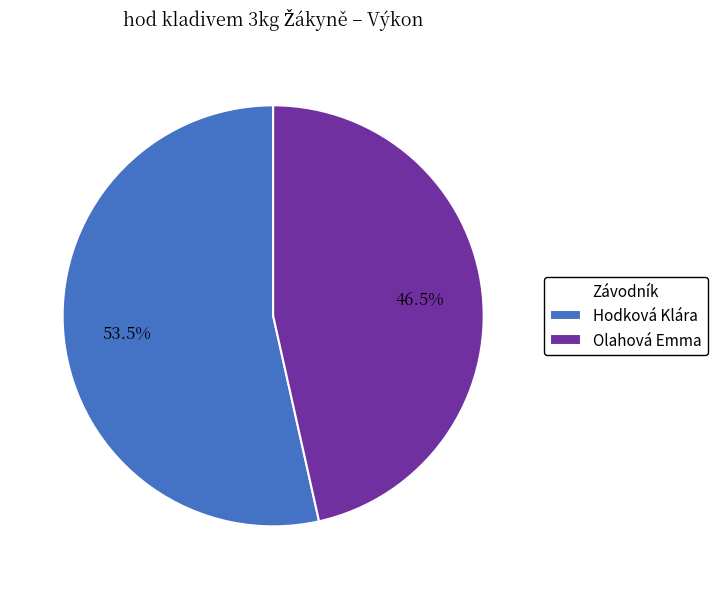

How many segments does this pie chart have?

2